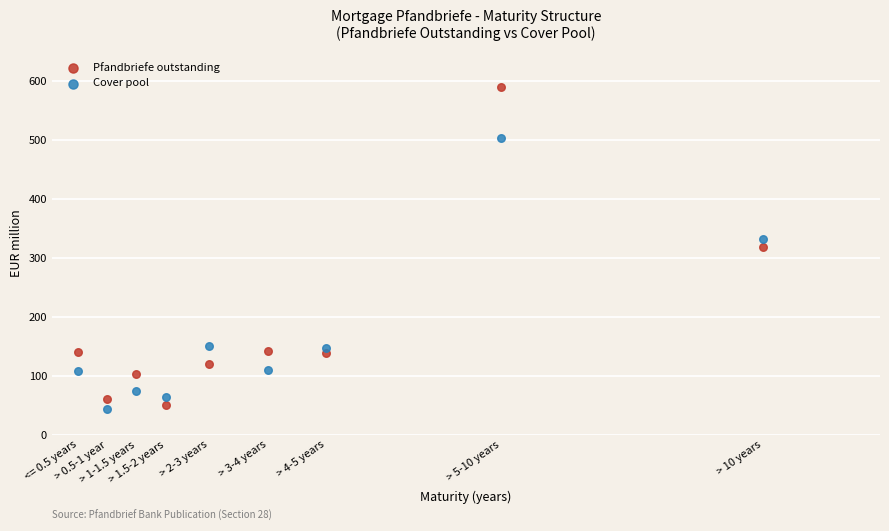

Which series has the widest spread of Y values?

Pfandbriefe outstanding